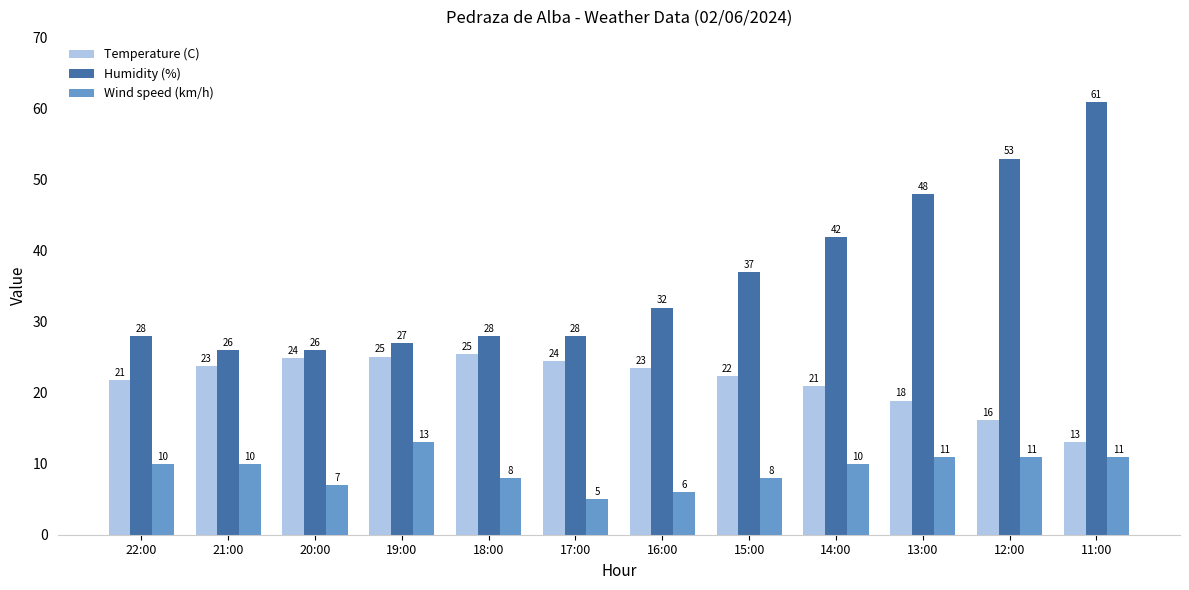

True or false: Humidity (%) has a value of 28.0 at 18:00.

True